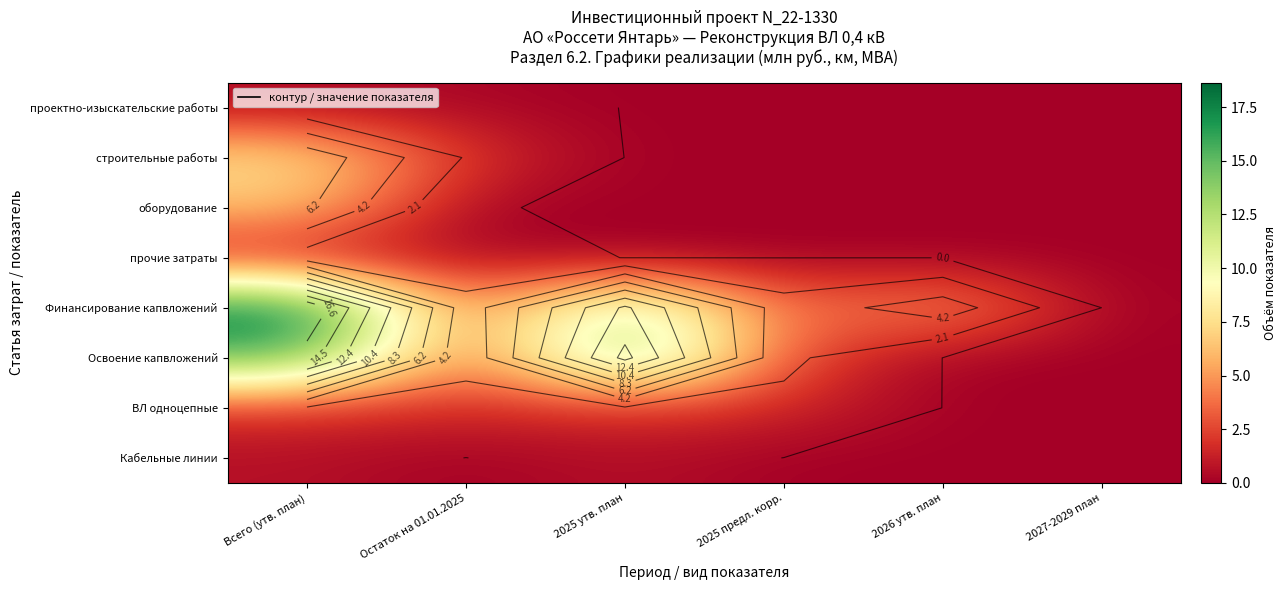

Which label corresponds to the largest value in the chart?

Всего (утв. план)